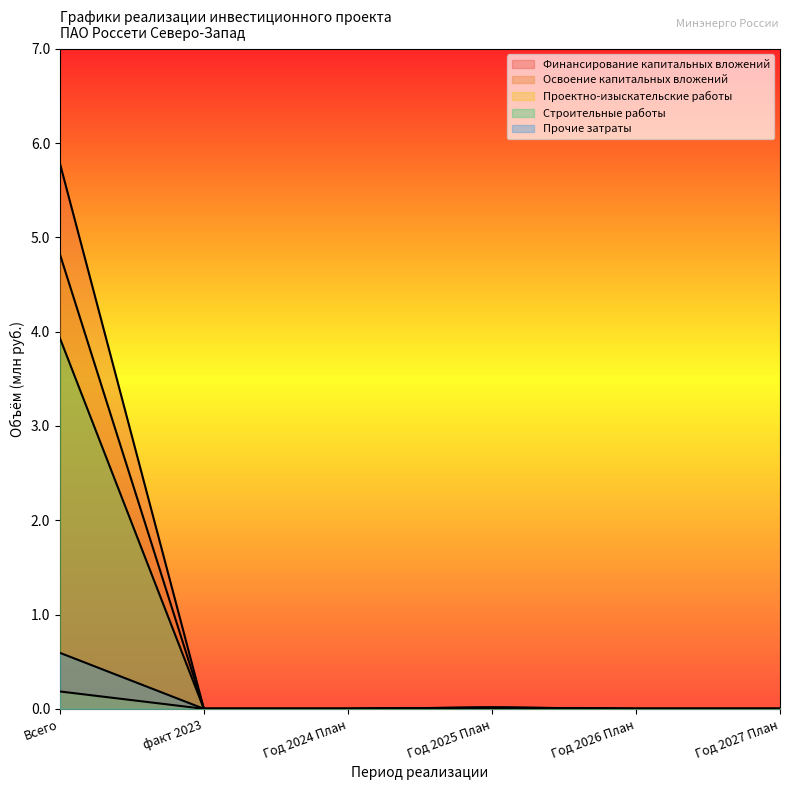

Does the chart have visible grid lines?

No